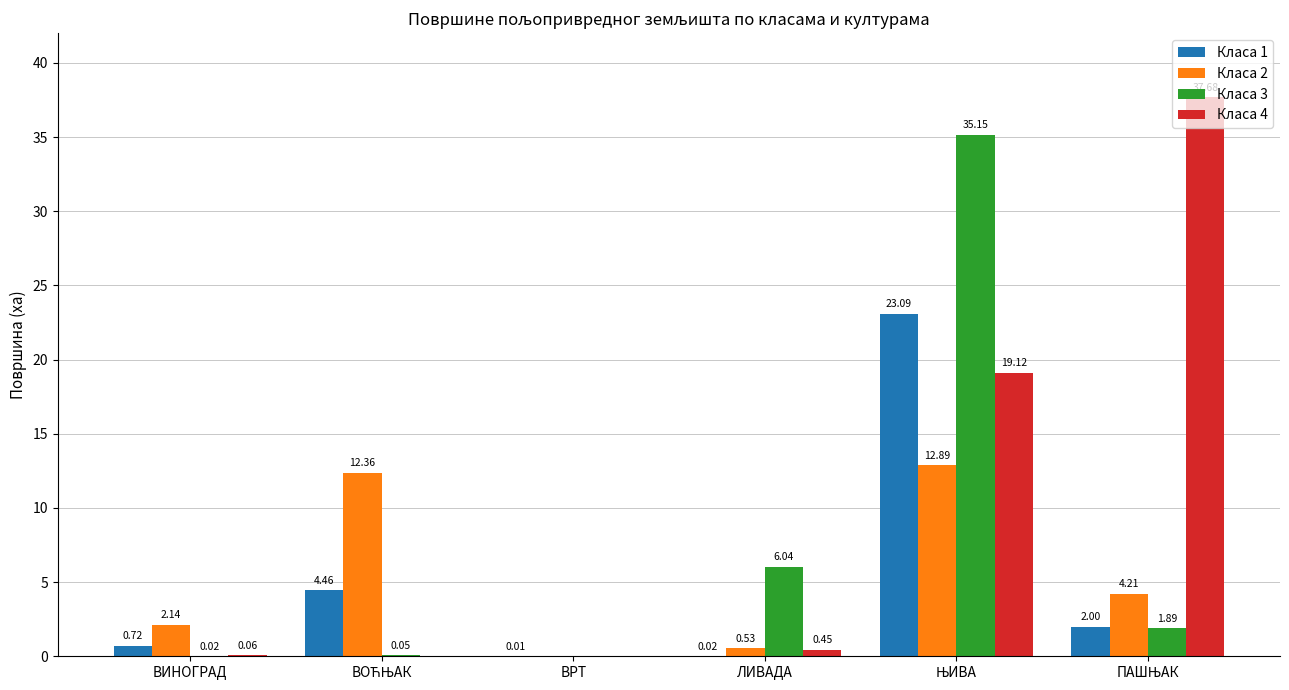

Where does the Класа 3 series first go above 1?

ЛИВАДА